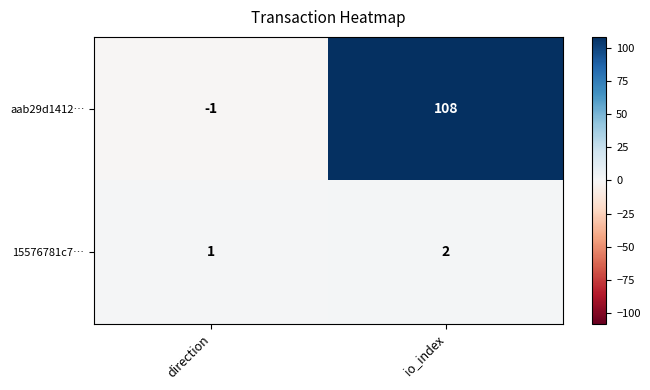

The value of 15576781c7… at direction is 1. True or false?

True